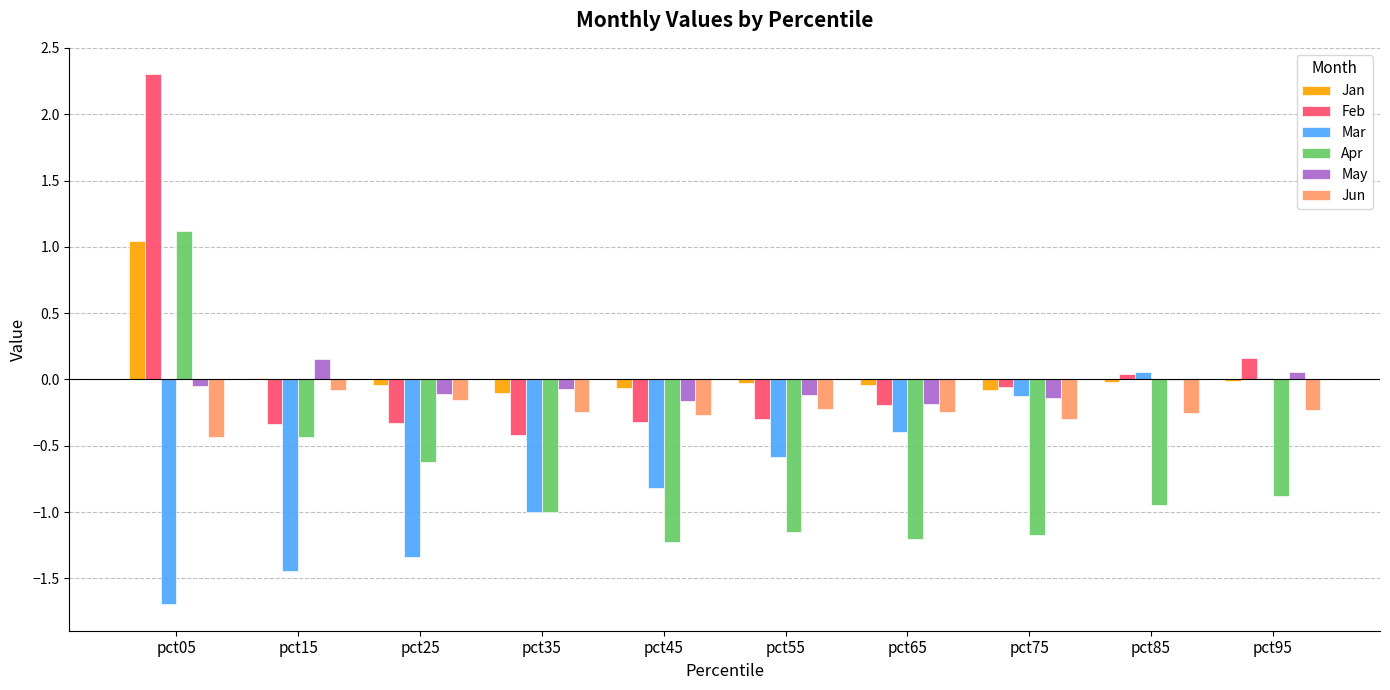

How many positive values does the Apr series have?

1